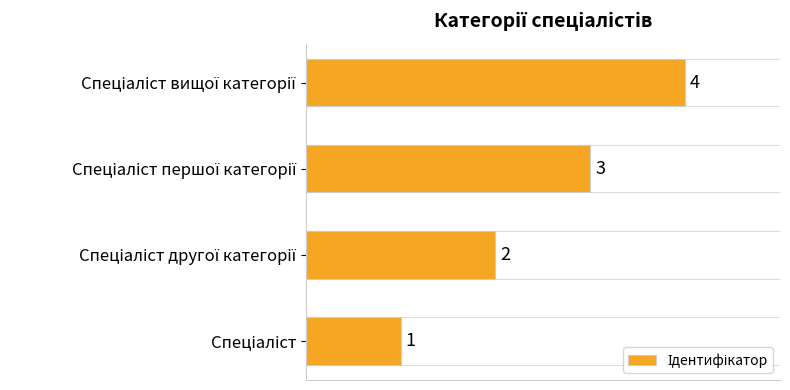

What is the greatest value displayed?

4